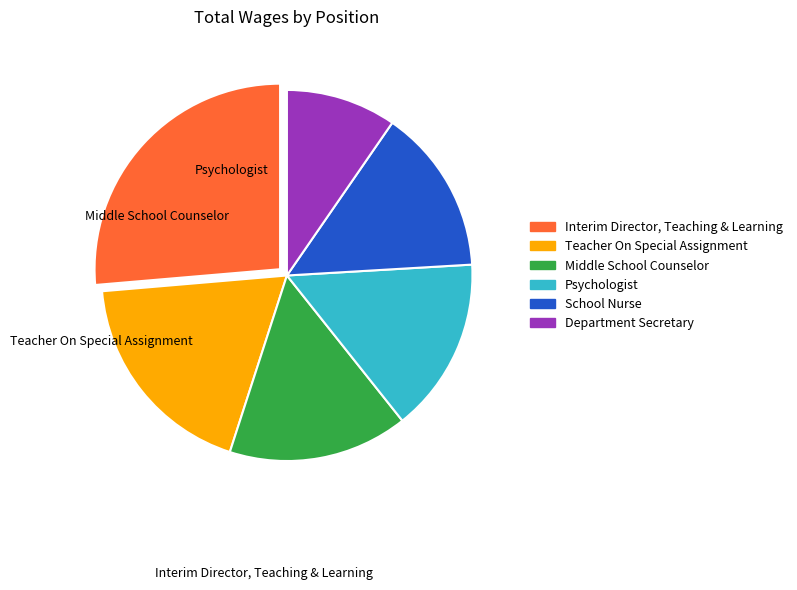

The School Nurse slice represents 14% of the pie. True or false?

True